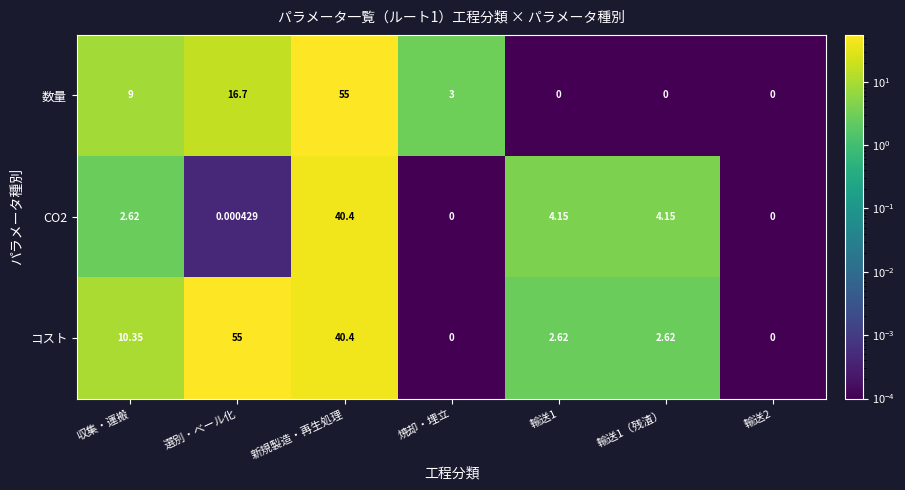

What is the total value across all series at 新規製造・再生処理?

135.8